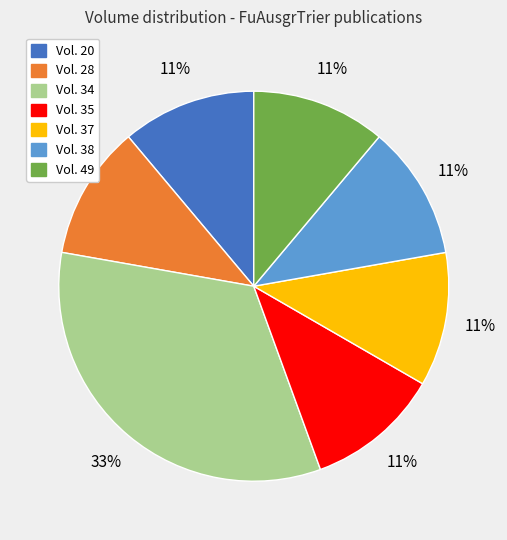

Do Vol. 49 and Vol. 34 together represent more than half of the pie?

No